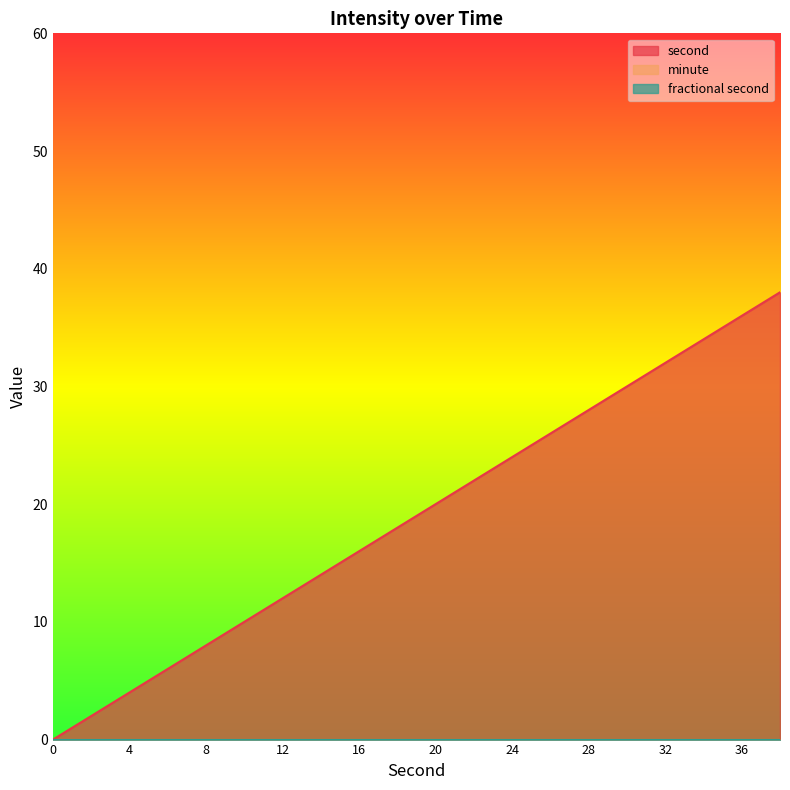

Reading left to right, what are all the values shown in this chart?

second: 0	2	4	6	8	10	12	14	16	18	20	22	24	26	28	30	32	34	36	38
minute: 0	0	0	0	0	0	0	0	0	0	0	0	0	0	0	0	0	0	0	0
fractional second: 0	0	0	0	0	0	0	0	0	0	0	0	0	0	0	0	0	0	0	0